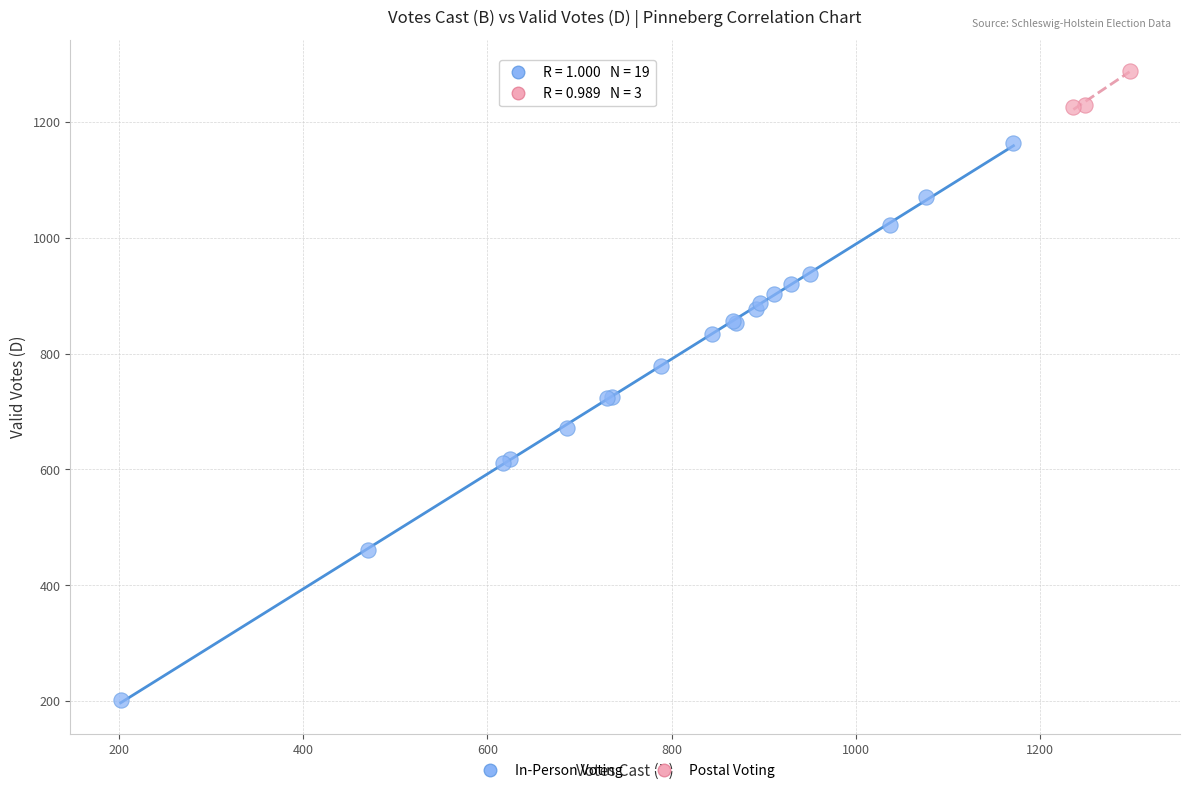

Which series contains the lowest Y value?

In-Person Voting